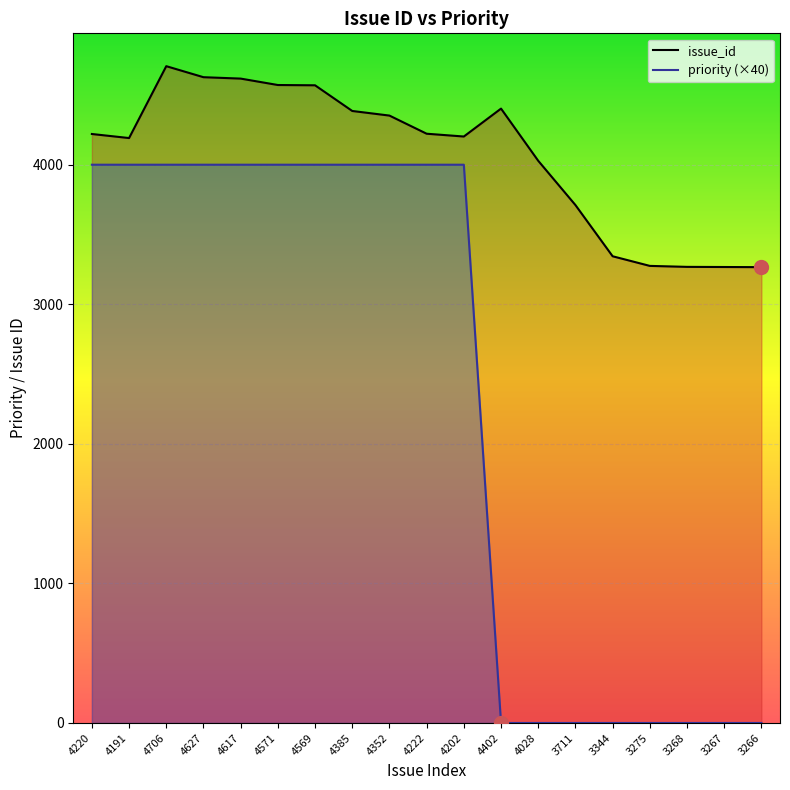

How many data points in issue_id are above 4220?

9